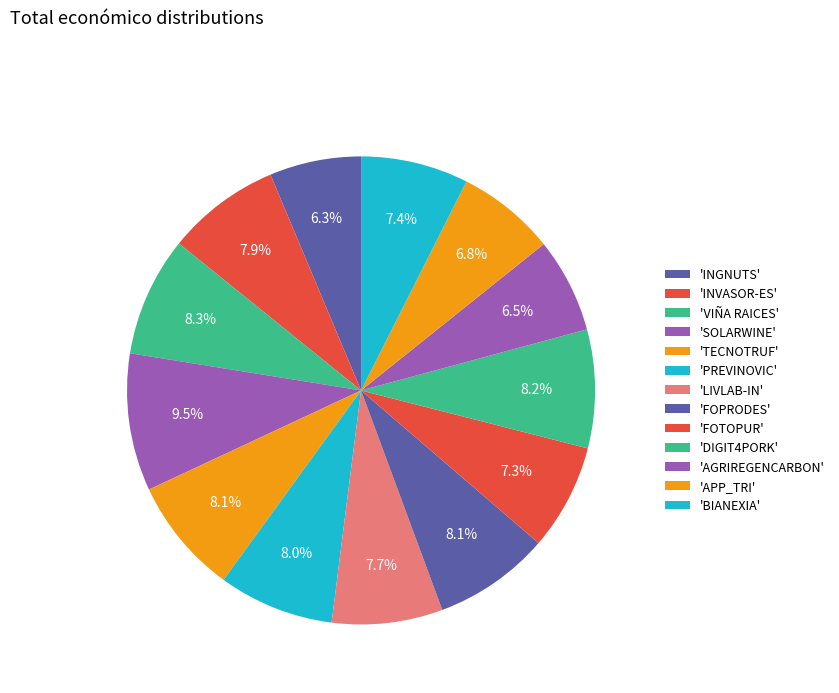

To the nearest percent, what is the average slice percentage?

8%